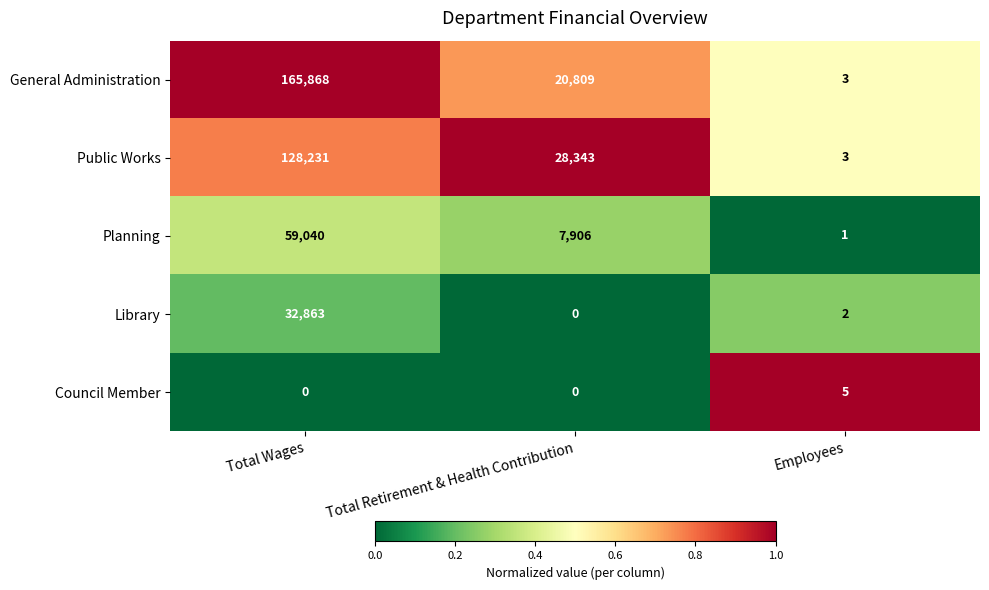

Which series has the widest spread of values?

General Administration